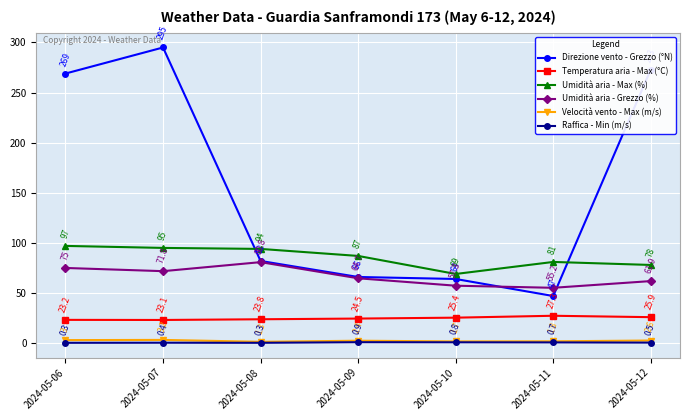

At which category does Umidità aria - Grezzo (%) reach its first local peak?

2024-05-08